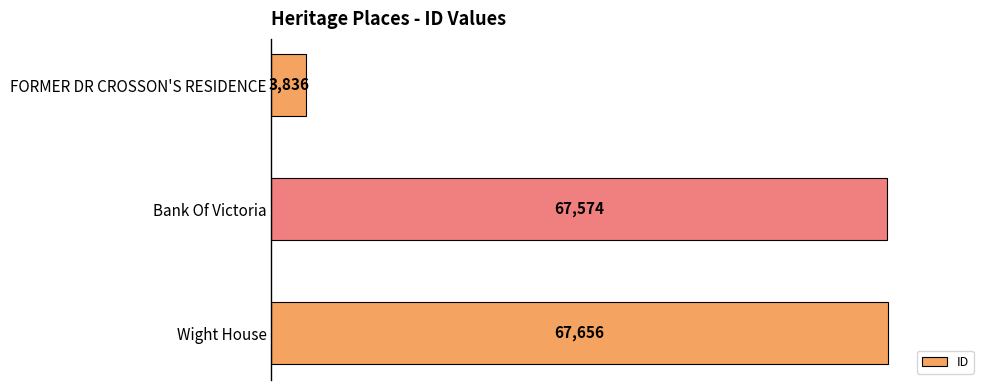

What is the difference between the maximum and second lowest values?

82